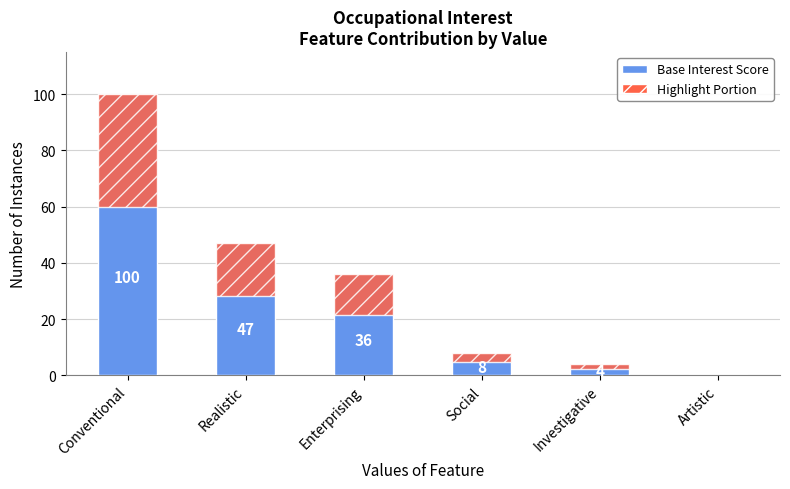

Reading right to left, extract all data points from this chart.

Occupational Interest: 0.0	4.0	8.0	36.0	47.0	100.0
Highlight Portion: 0.0	1.6	3.2	14.4	18.8	40.0